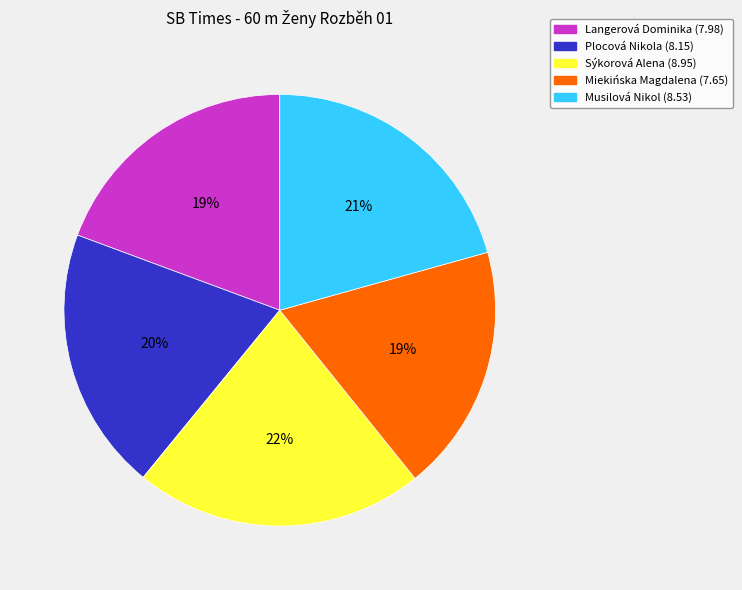

What is the ratio of the value at Sýkorová Alena (8.95) to the value at Miekińska Magdalena (7.65)?

1.2